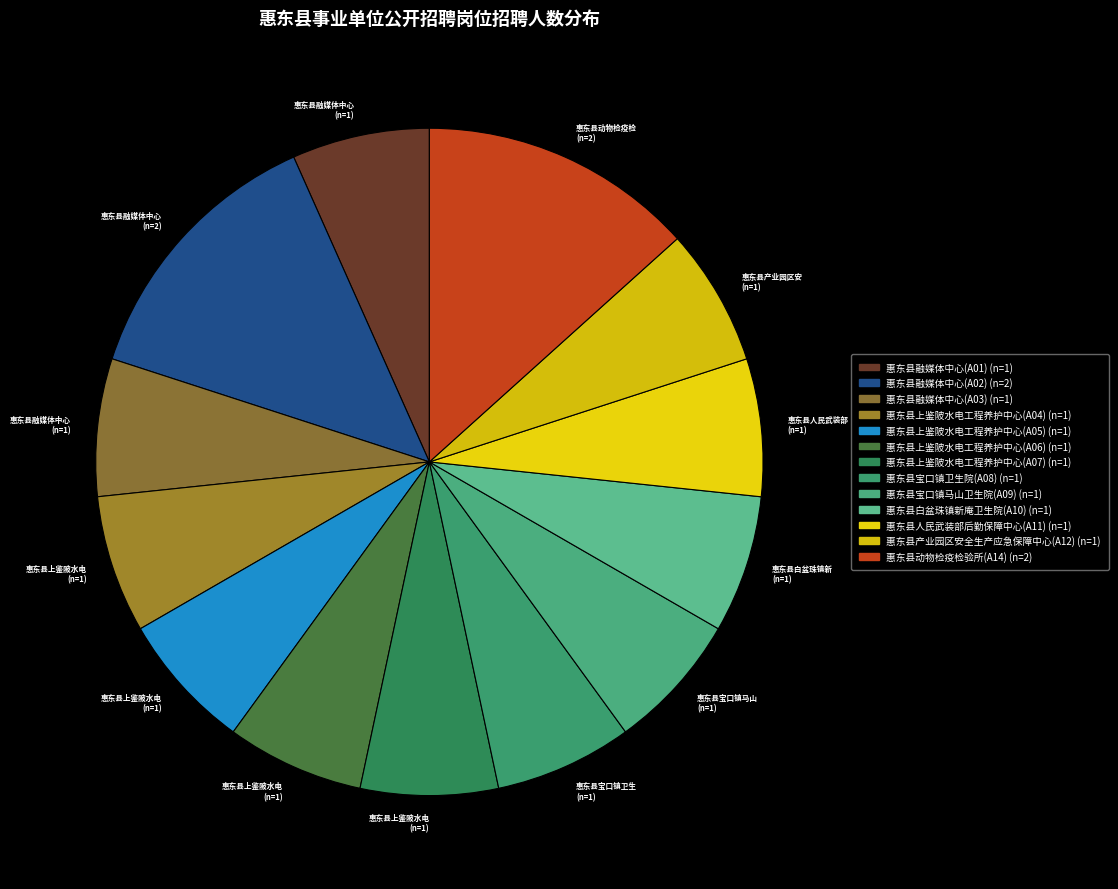

Which slice is the largest?

惠东县融媒体中心(A02)